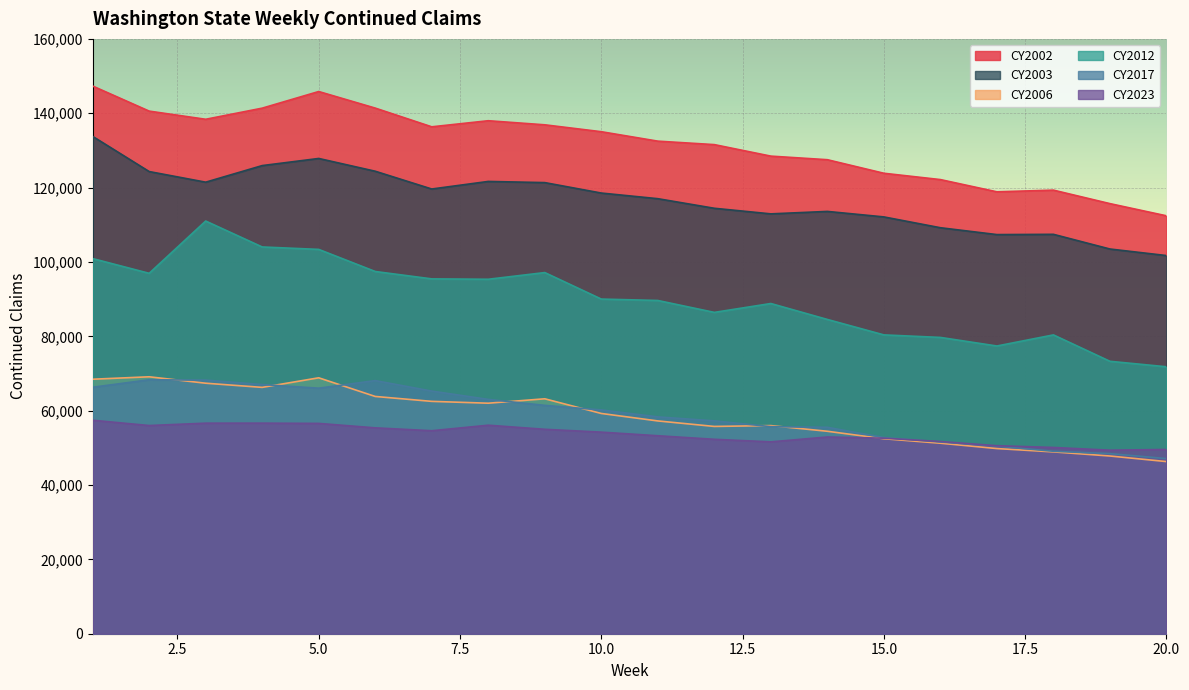

How many interior local peaks does the CY2017 series have?

2